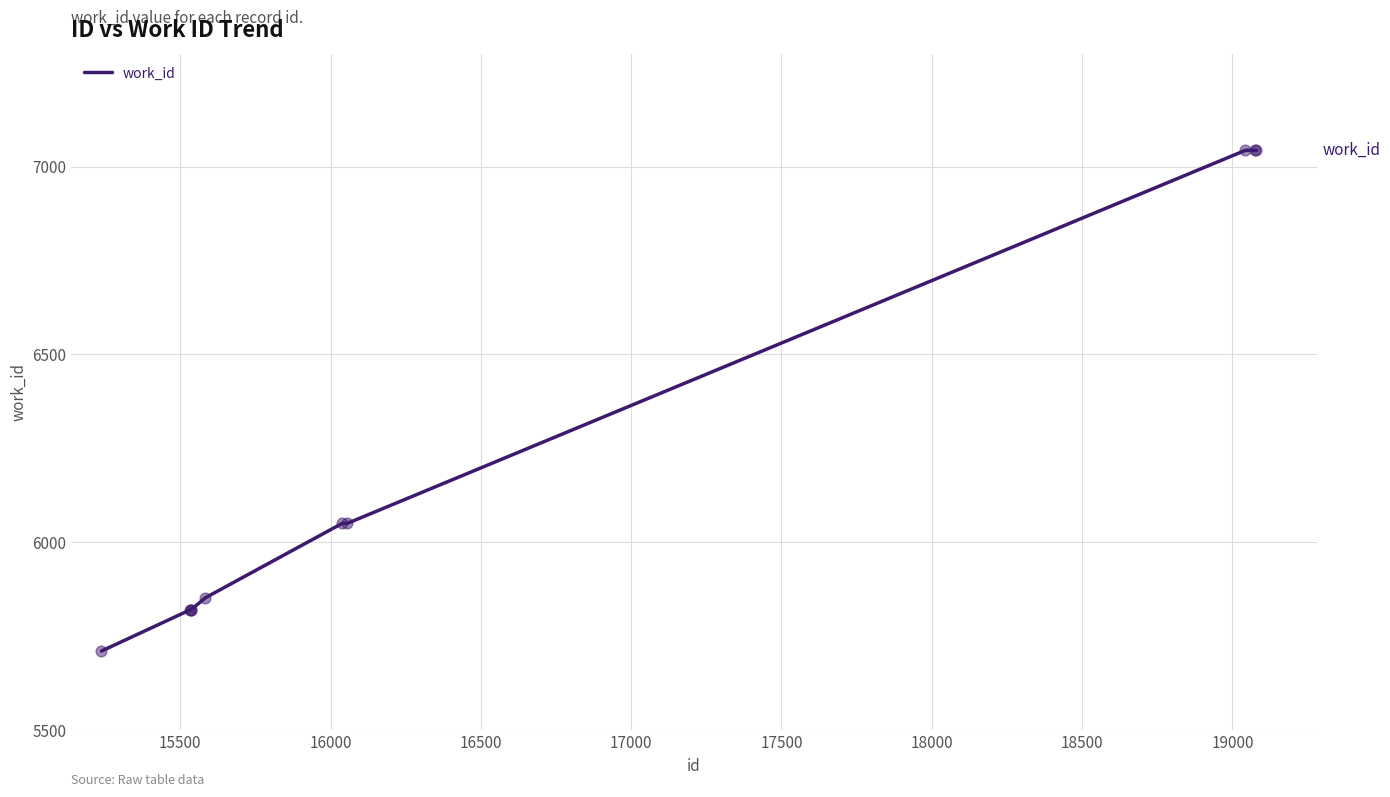

What is the maximum value shown in the chart?

7043